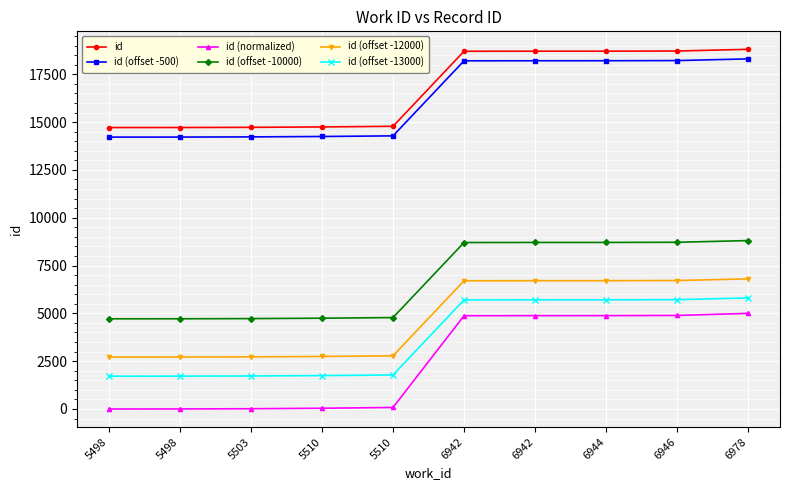

How many values in the id (offset -500) series are below 18203?

5